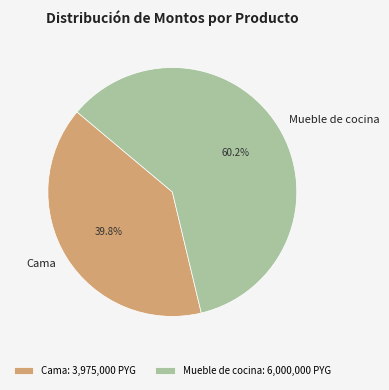

The Mueble de cocina slice represents 60% of the pie. True or false?

True